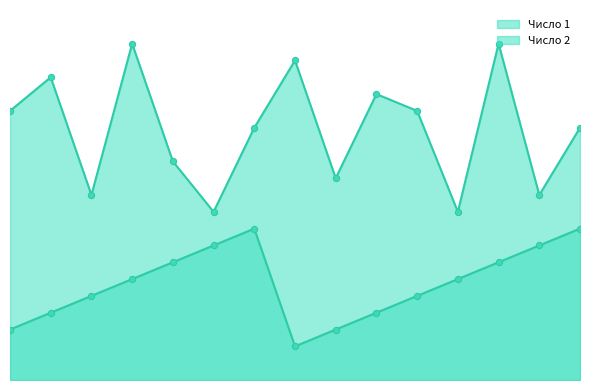

What is the total value across all series at 2?

22